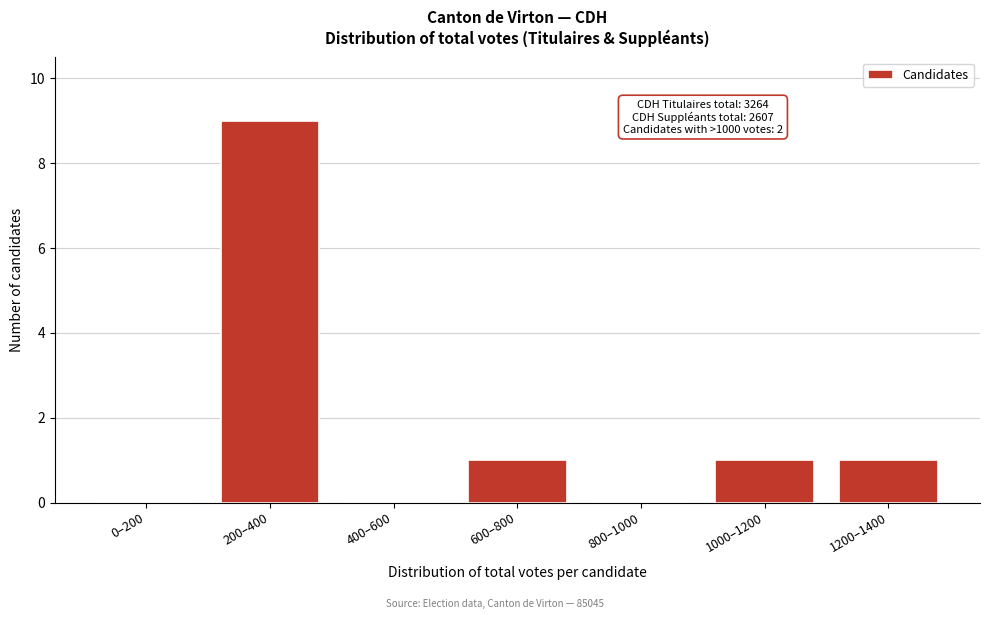

Reading left to right, what are all the values shown in this chart?

0–200=0	200–400=9	400–600=0	600–800=1	800–1000=0	1000–1200=1	1200–1400=1